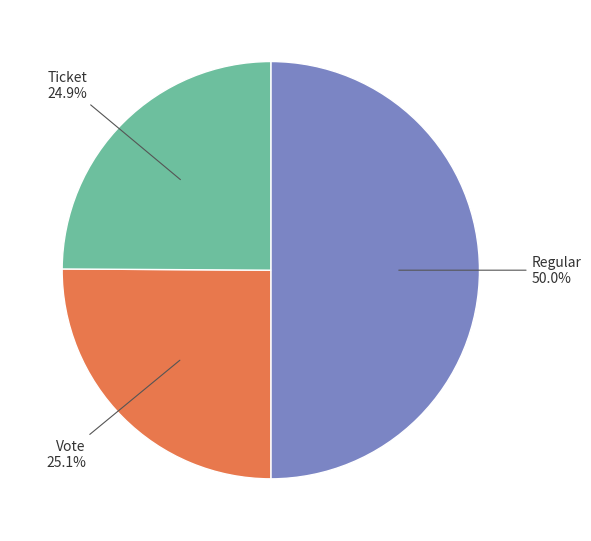

Which slice is the largest?

Regular